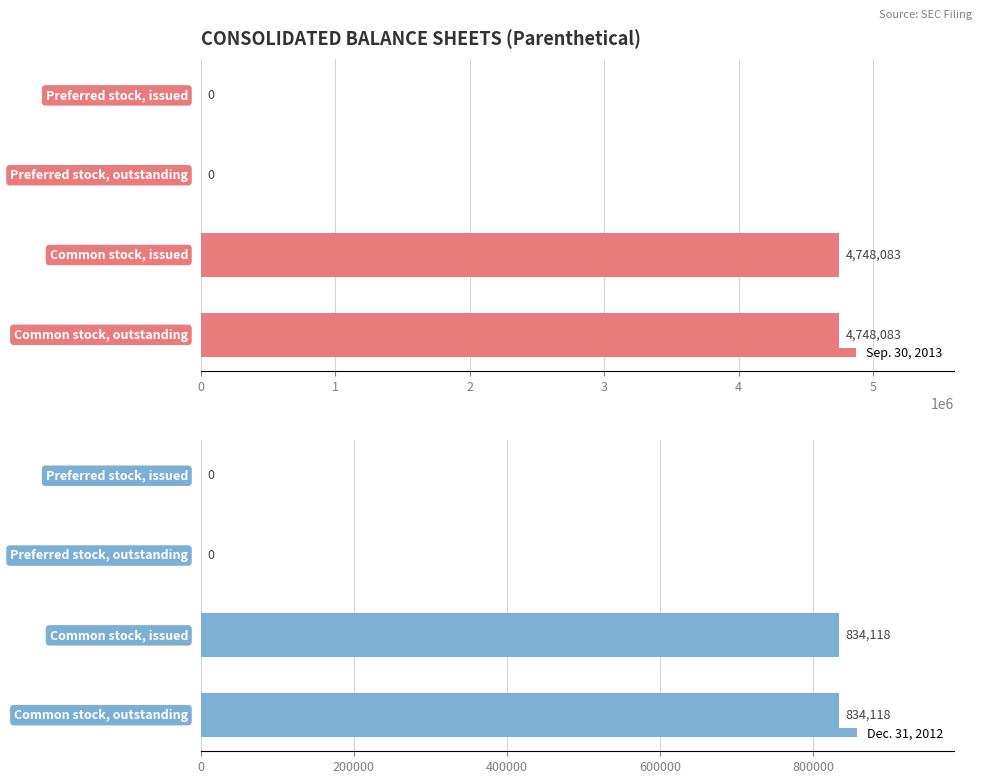

How many values in Sep. 30, 2013 are above zero?

2